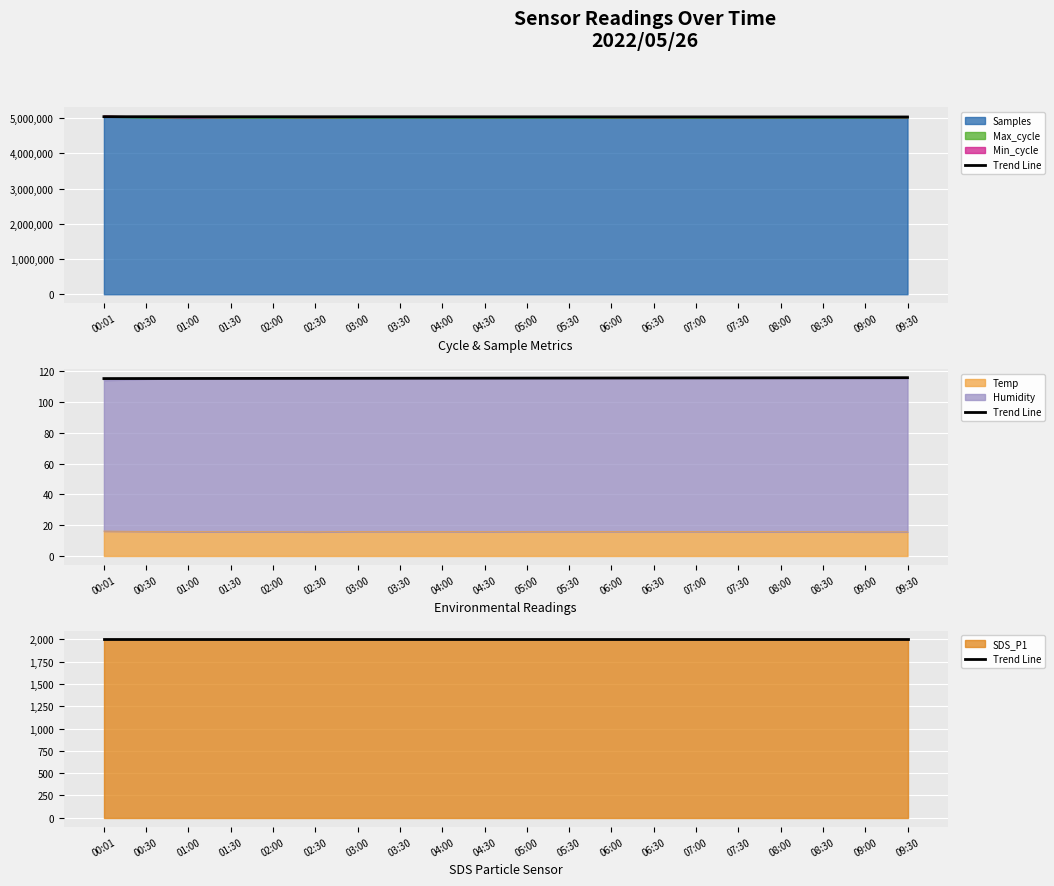

In Samples, how many points are lower than both neighbors (excluding endpoints)?

5